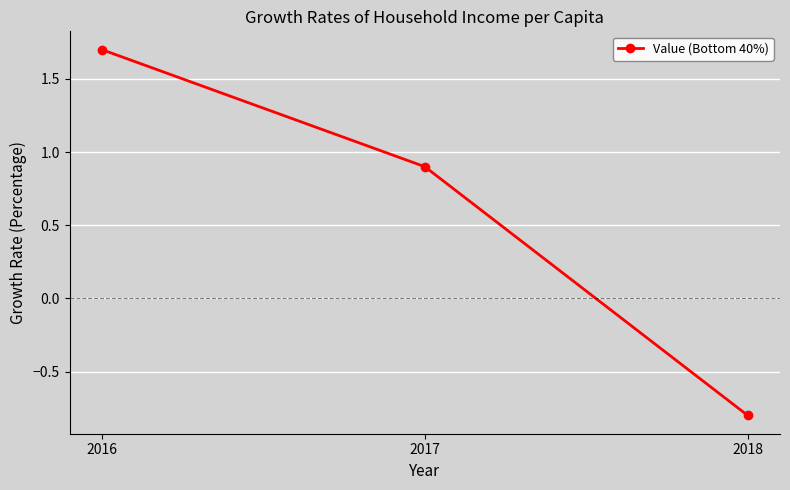

List the labels in order of value, smallest first.

2018, 2017, 2016